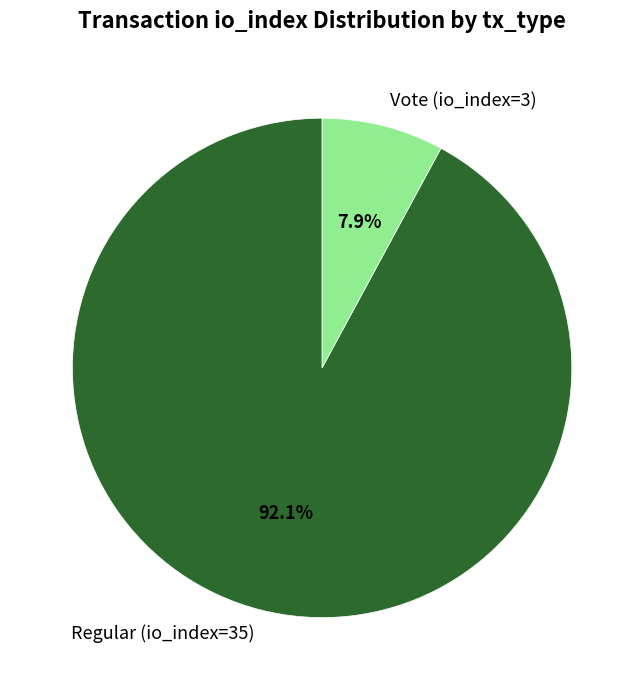

To the nearest percent, what is the average slice percentage?

50%